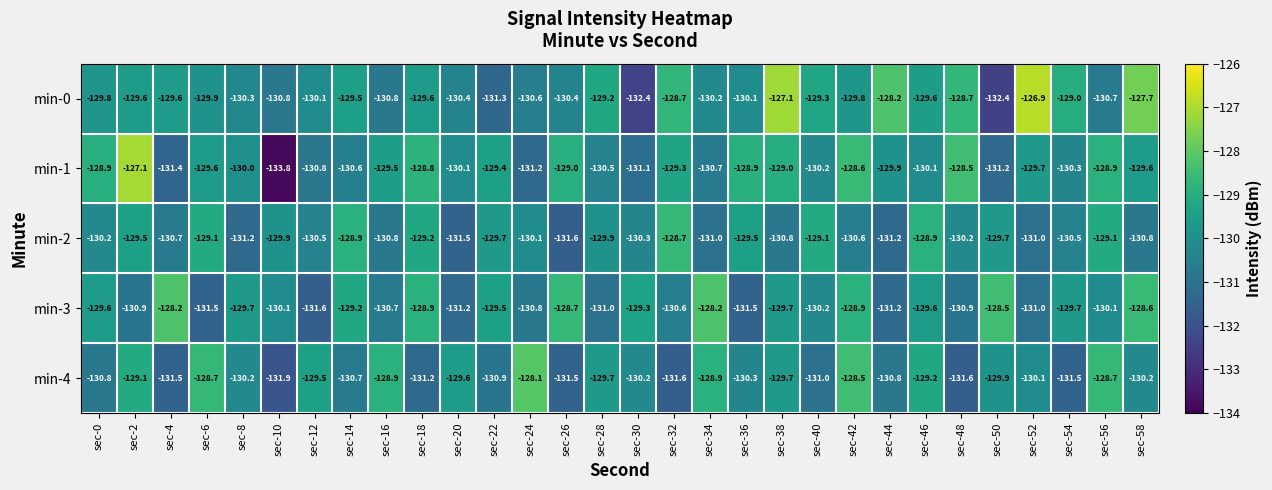

Is it true that min-4 equals -207.6 at sec-32?

False